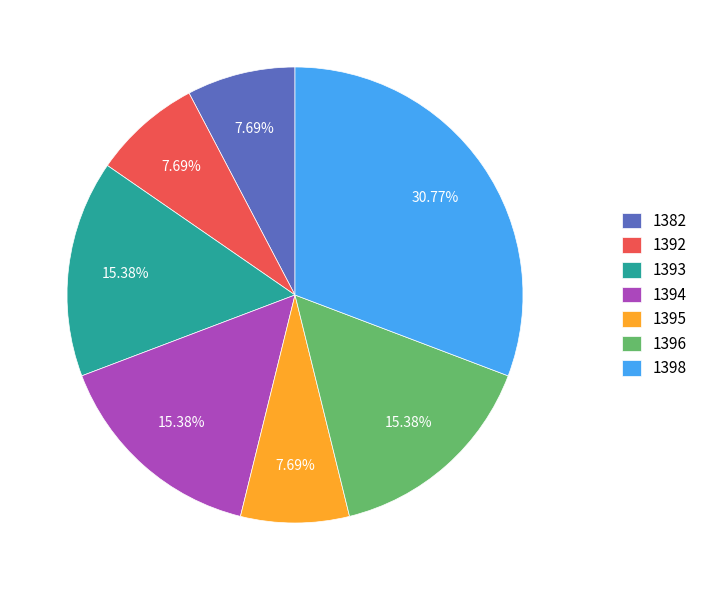

To the nearest percent, what portion does 1395 represent?

8%